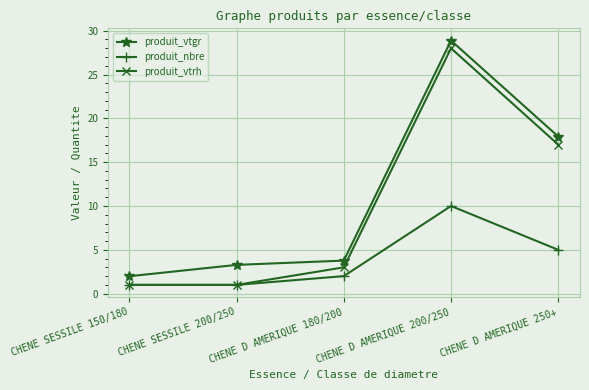

Reading left to right, what are all the values shown in this chart?

produit_vtgr: 2.0	3.3	3.8	28.9	17.9
produit_nbre: 1.0	1.0	2.0	10.0	5.0
produit_vtrh: 1.0	1.0	3.0	28.0	17.0